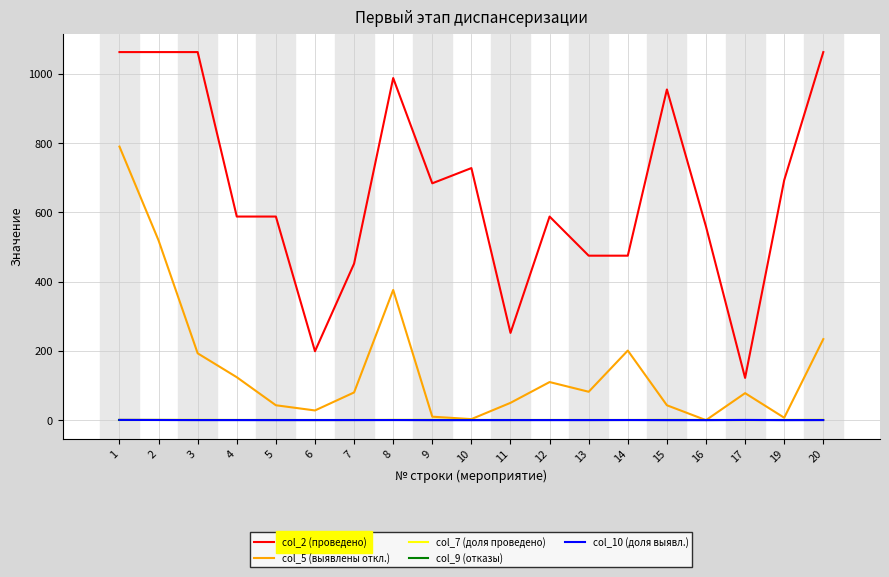

Which series has the largest range (max minus min)?

col_2 (проведено)